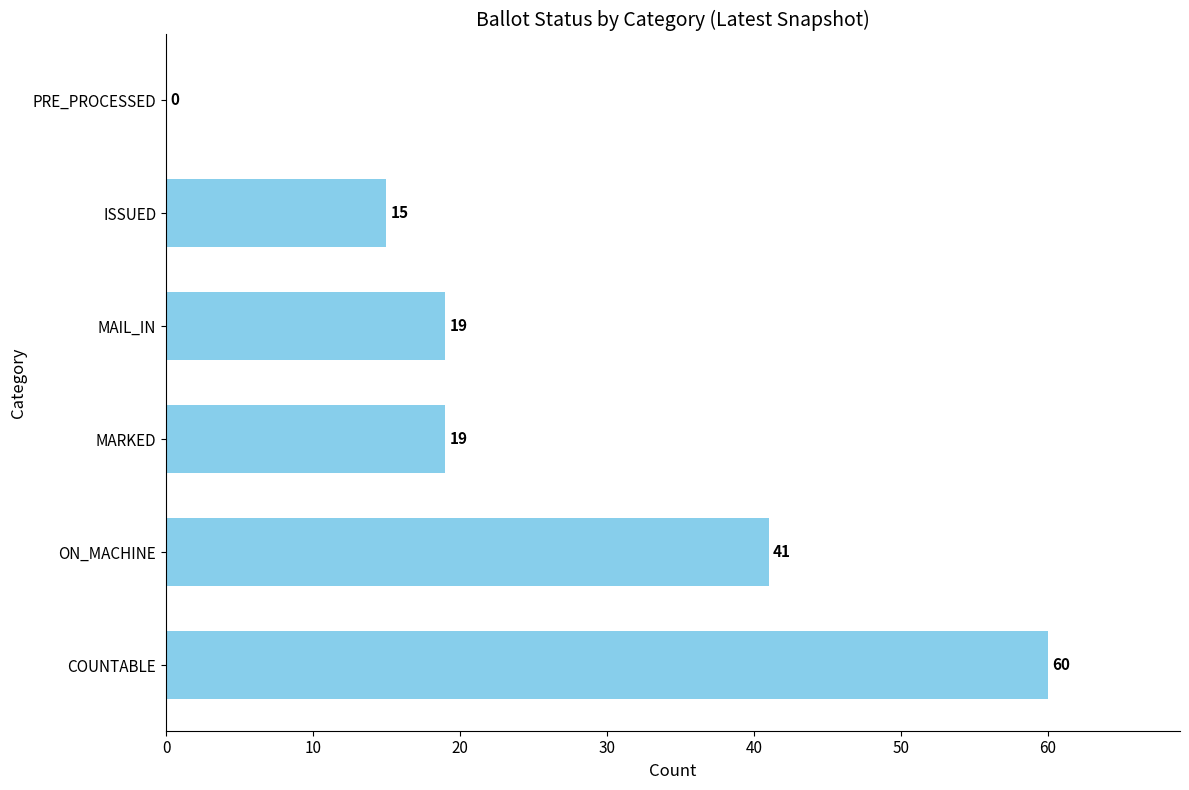

Are the bars grouped side by side (vs. stacked)?

No